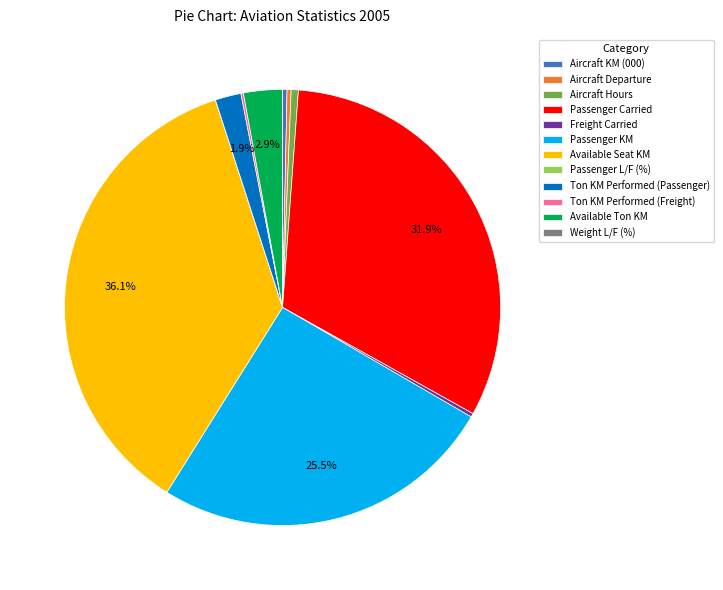

To the nearest percent, what is the difference between the largest and smallest slice percentages?

36%